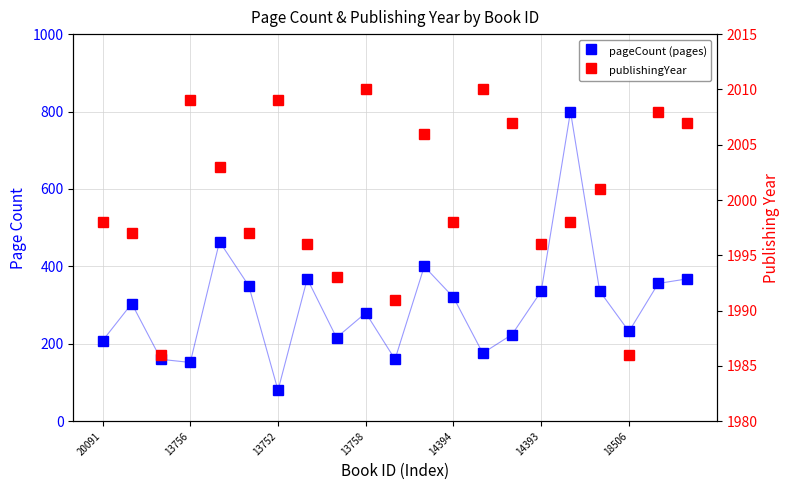

True or false: pageCount (Page Count) and pageCount (pages) cross at least once.

False